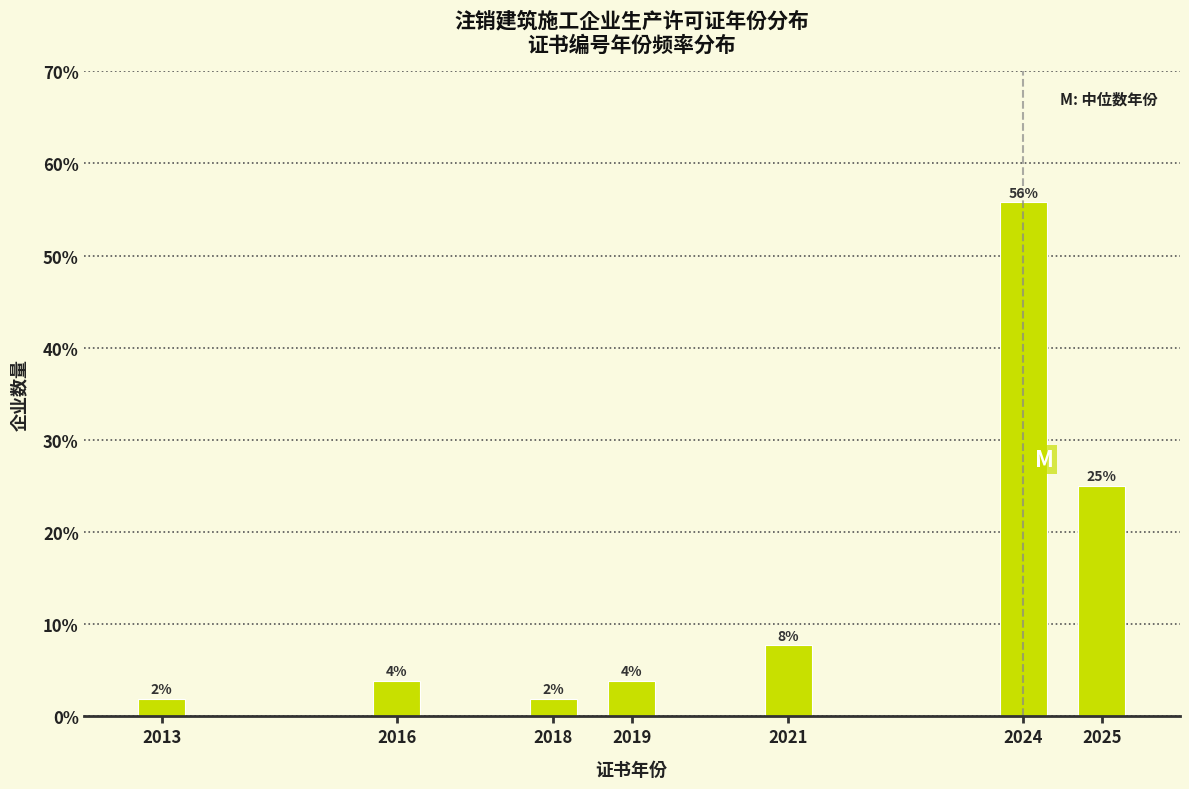

Are the bars horizontal?

No